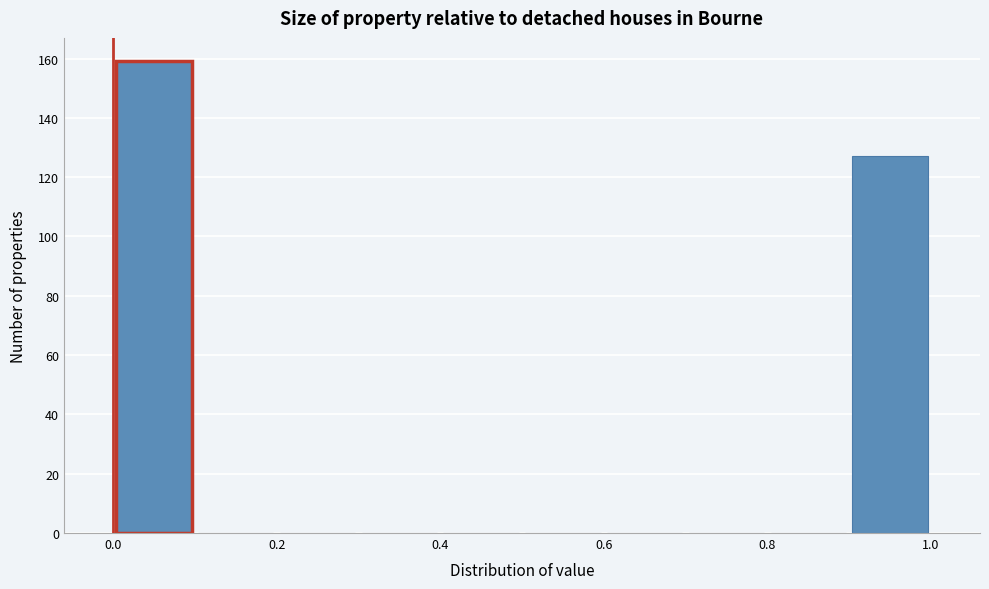

Reading left to right, list every bar in this chart as the range it spans on the x-axis followed by its height. The values are not printed on the chart, so give them approximately, as read against the axis.

0.0 to 0.1: 160
0.1 to 0.2: 0
0.2 to 0.3: 0
0.3 to 0.4: 0
0.4 to 0.5: 0
0.5 to 0.6: 0
0.6 to 0.7: 0
0.7 to 0.8: 0
0.8 to 0.9: 0
0.9 to 1.0: 128